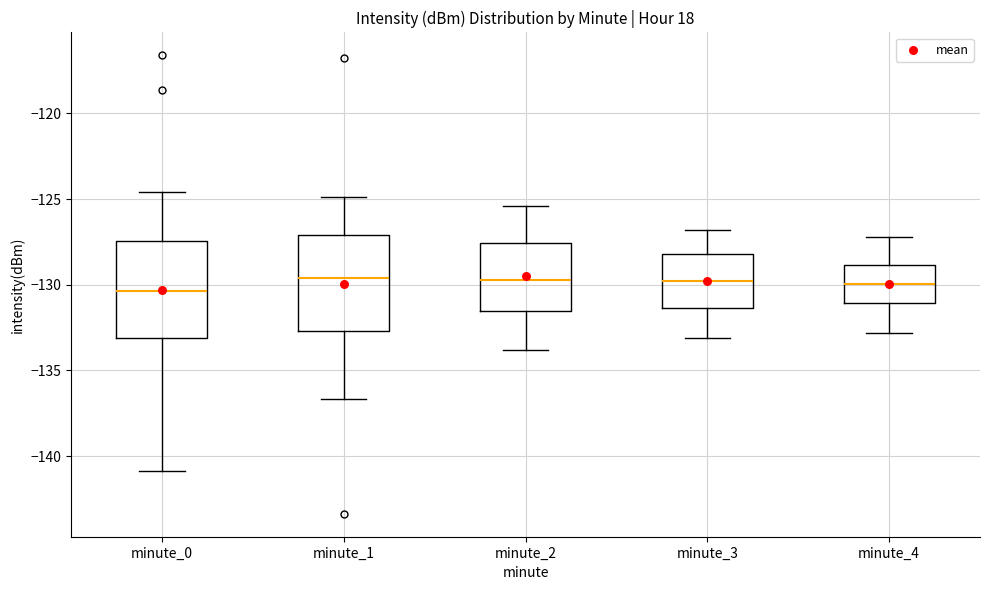

Where does the lower whisker of the box for minute_2 end on the y-axis? The values are not printed on the chart, so give them approximately, as read against the axis.

-134.0